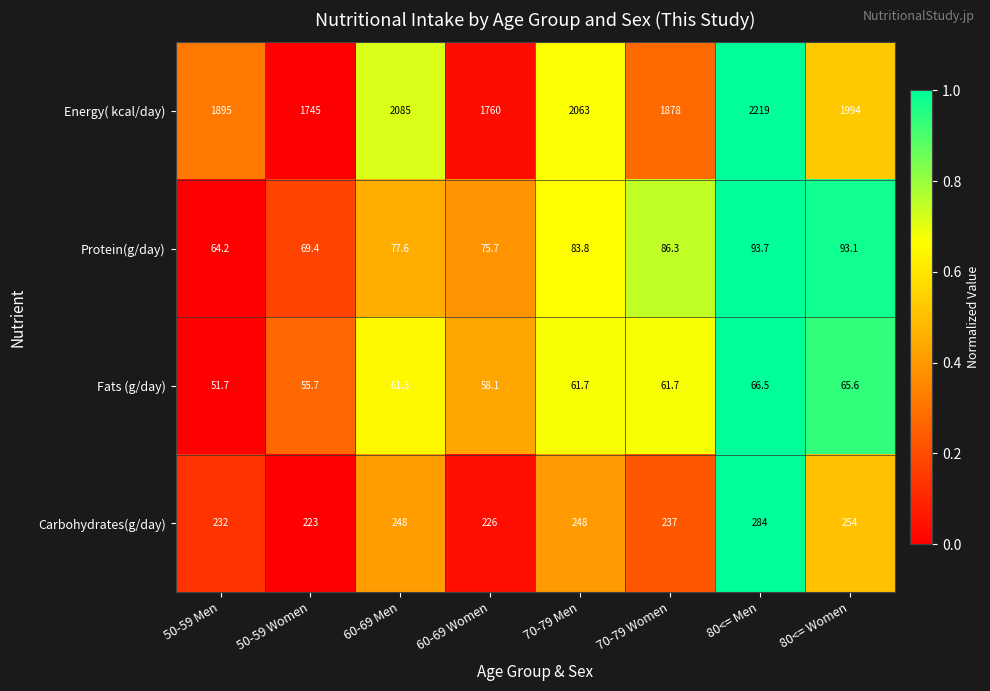

Which series has the largest total across all categories?

Energy( kcal/day)